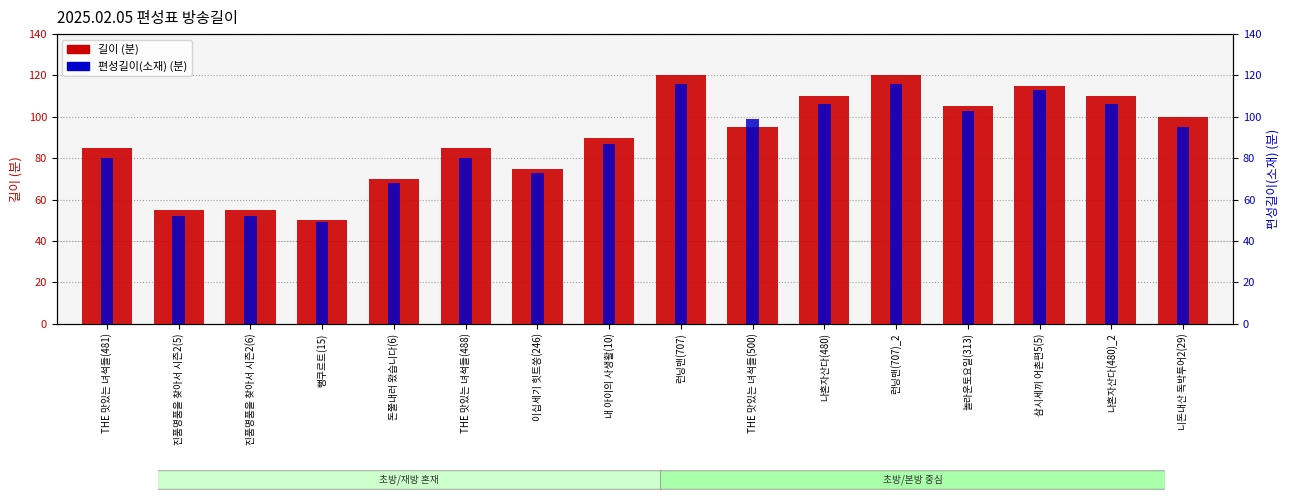

Between 이십세기 힛트쏭(246) and 진품명품을 찾아서 시즌2(5), which is larger?

이십세기 힛트쏭(246)